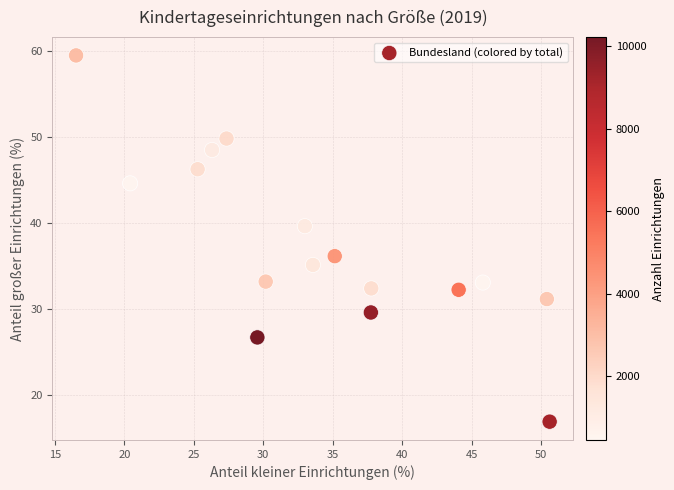

What is the range of X values (max minus min)?

34.1